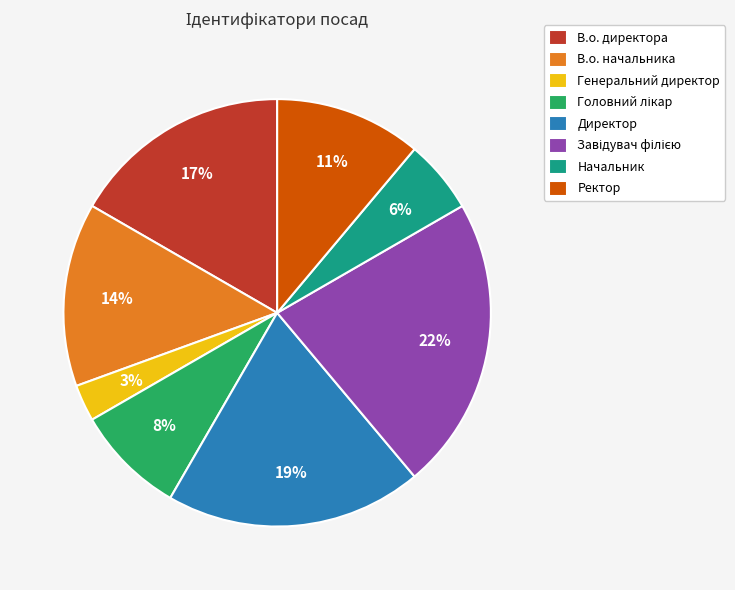

Combined, do Директор and В.о. начальника account for over 50%?

No